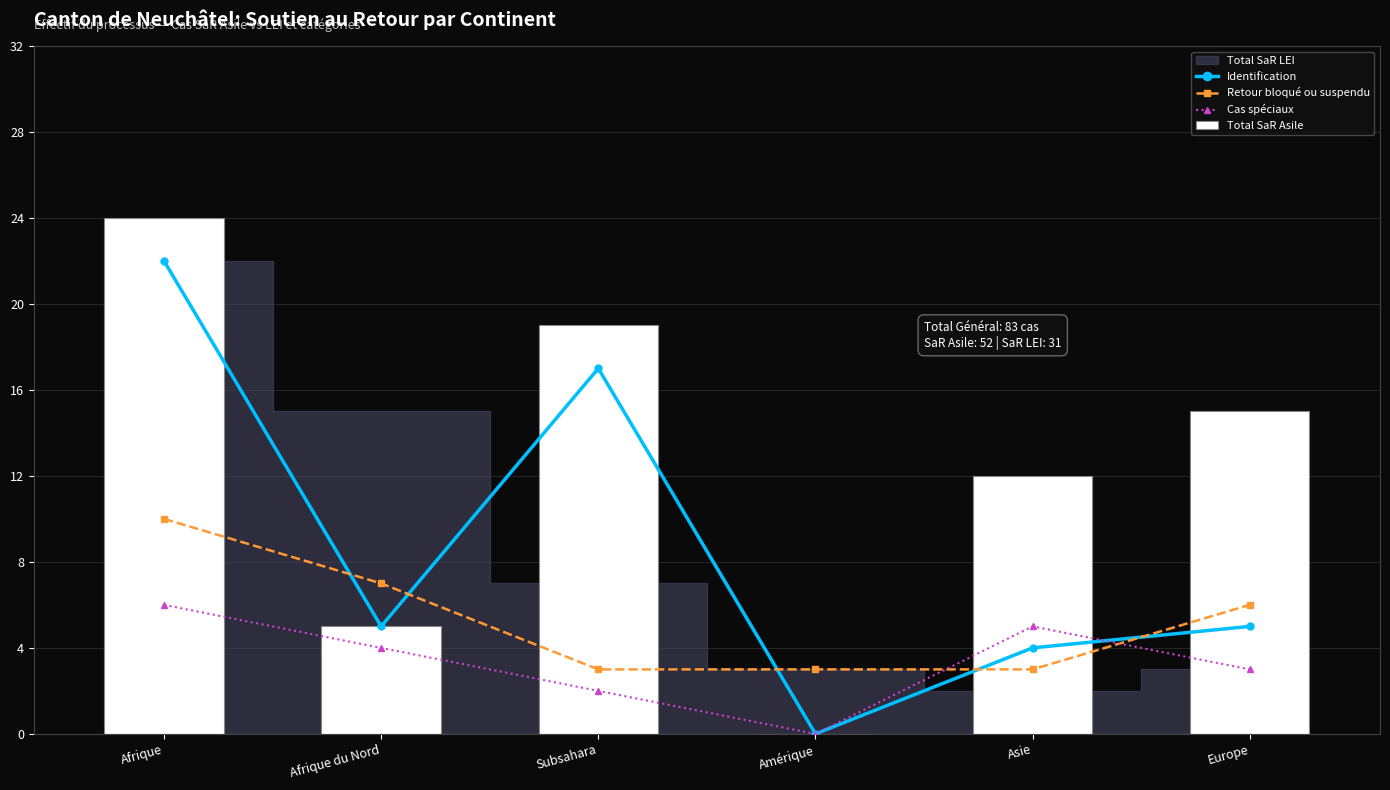

What is the label of the 6th bar from the left?

Europe